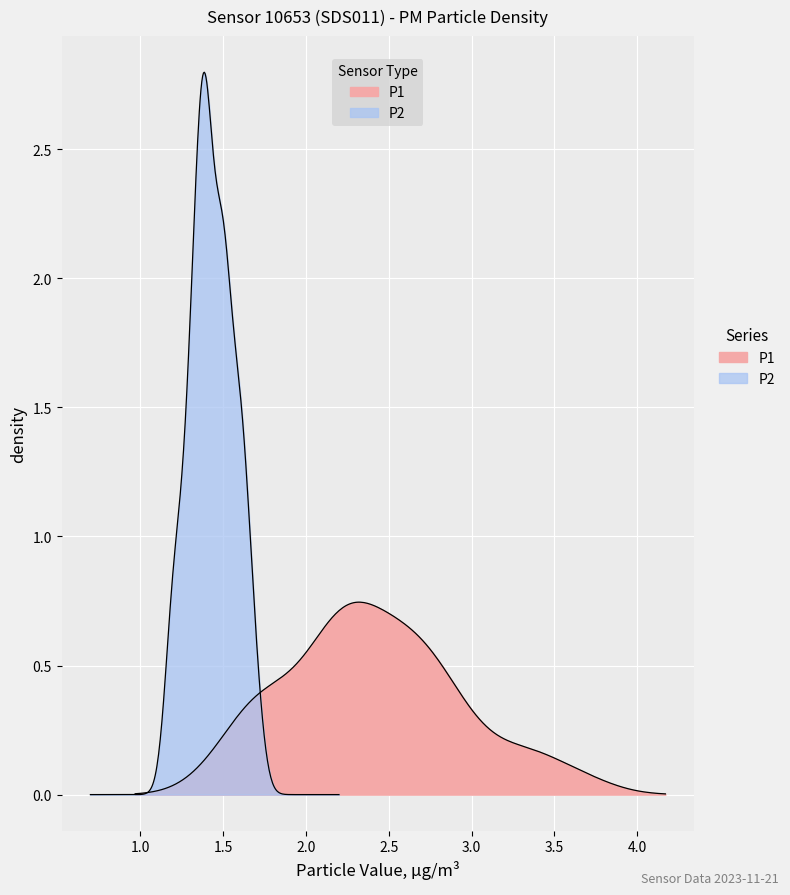

What is the label of the 25th point from the left?

24